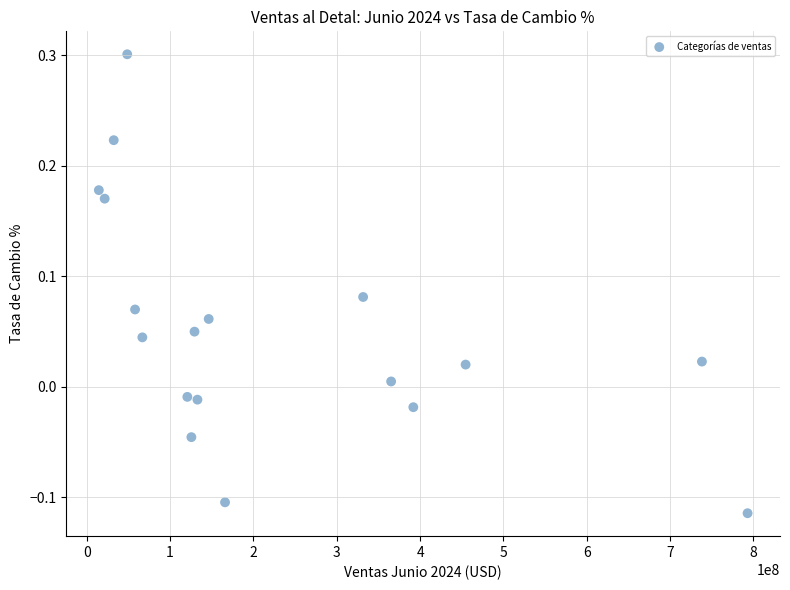

What is the range of Y values (max minus min)?

0.4